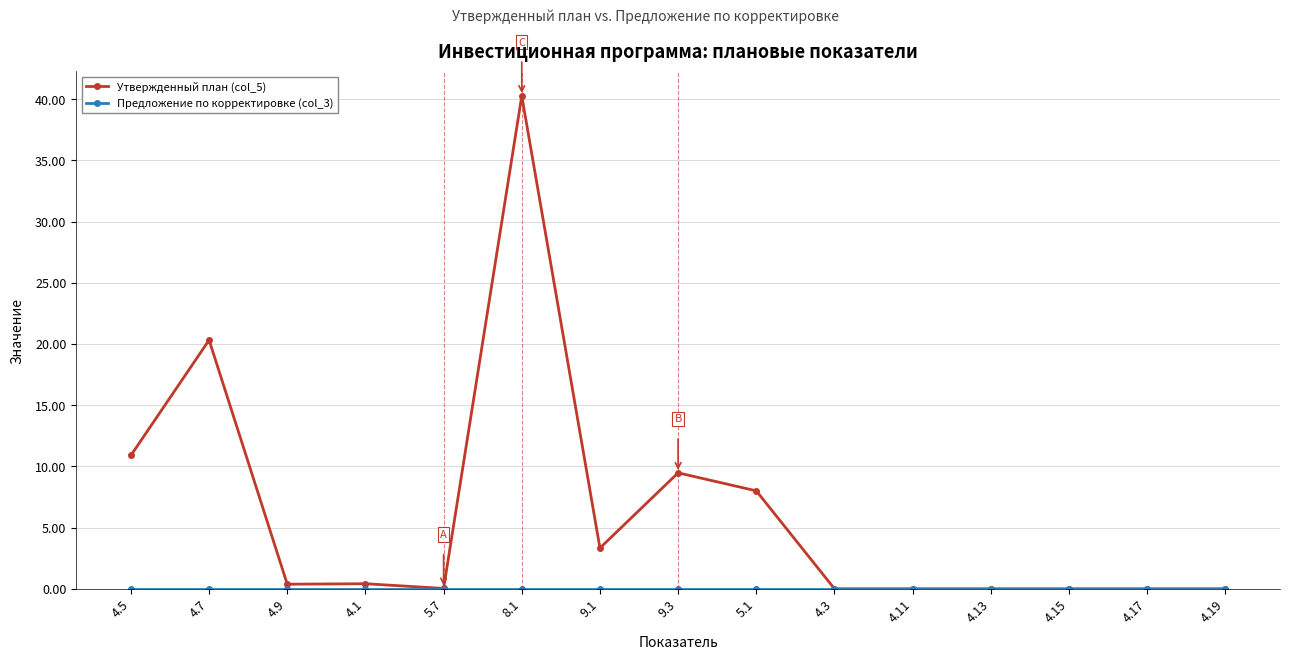

How many distinct data groups are displayed?

2